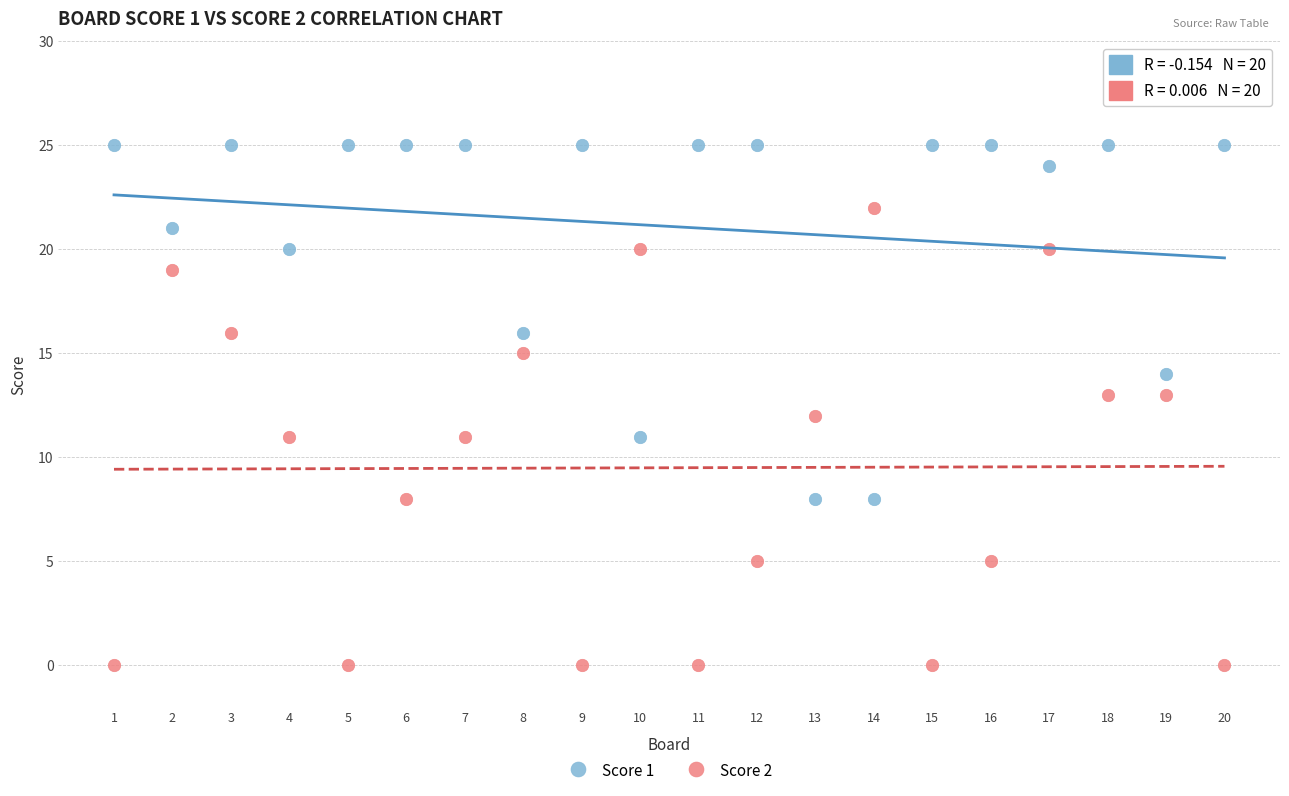

Which series has the largest Y range (max minus min)?

Score 2